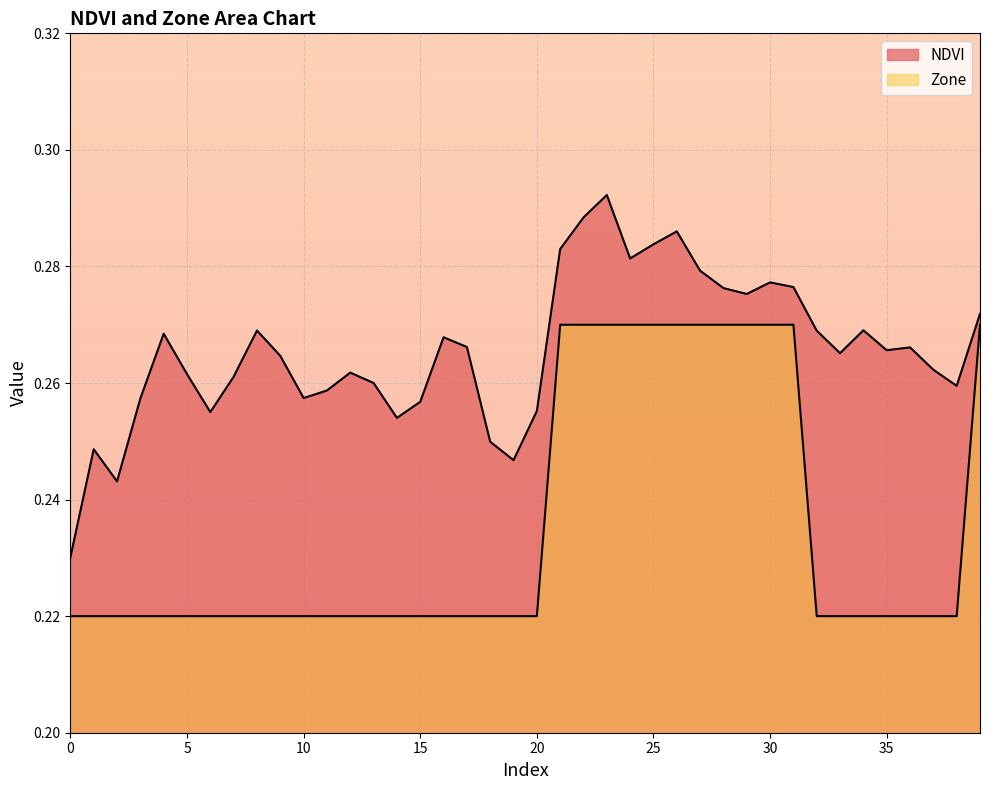

True or false: Zone and NDVI intersect in this chart.

False